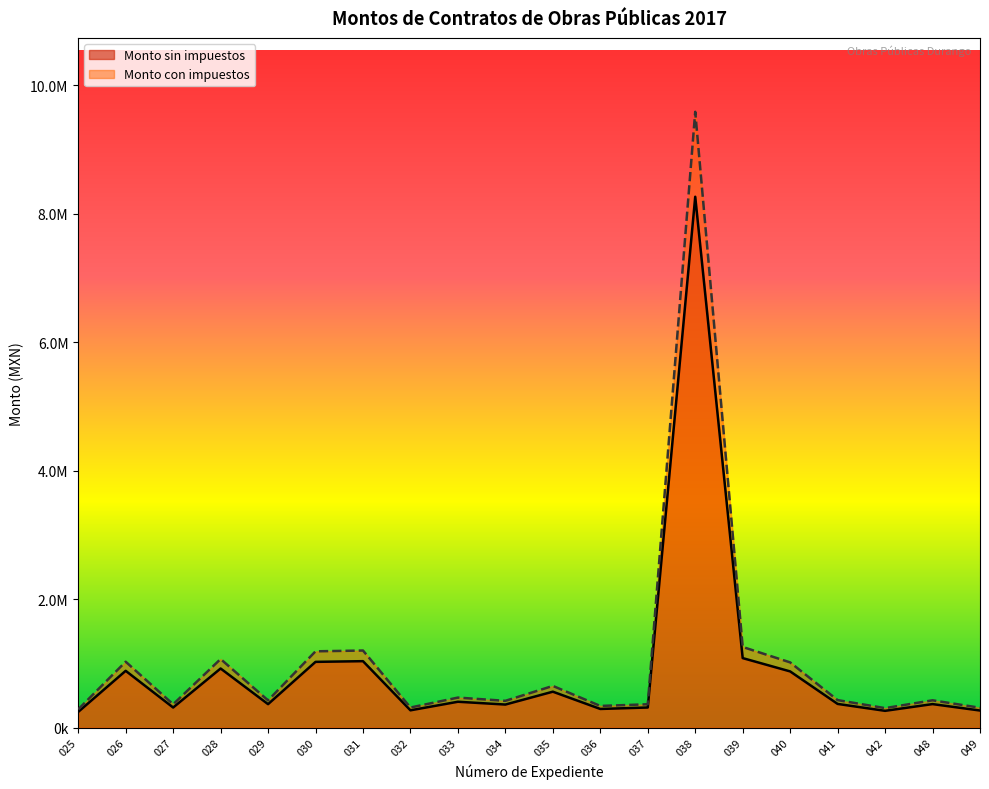

What is the difference between the maximum and second lowest values in the Monto con impuestos series?

9279826.7